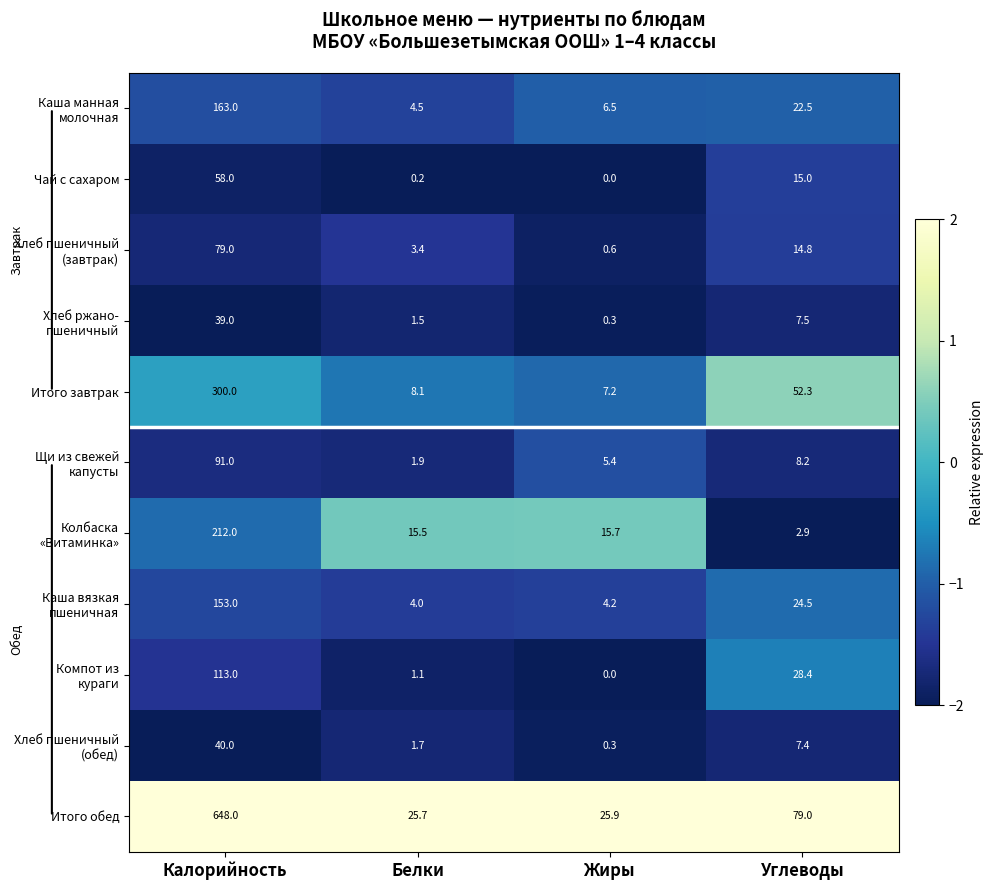

The Итого обед series shows 33.6 at Углеводы. True or false?

False